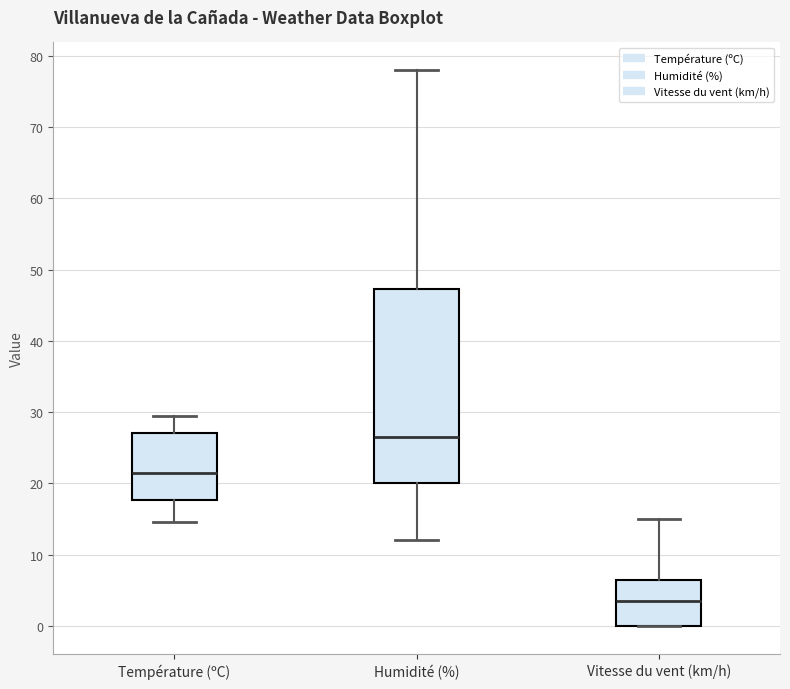

Which box is the tallest, from its lower edge to its upper edge?

Humidité (%)